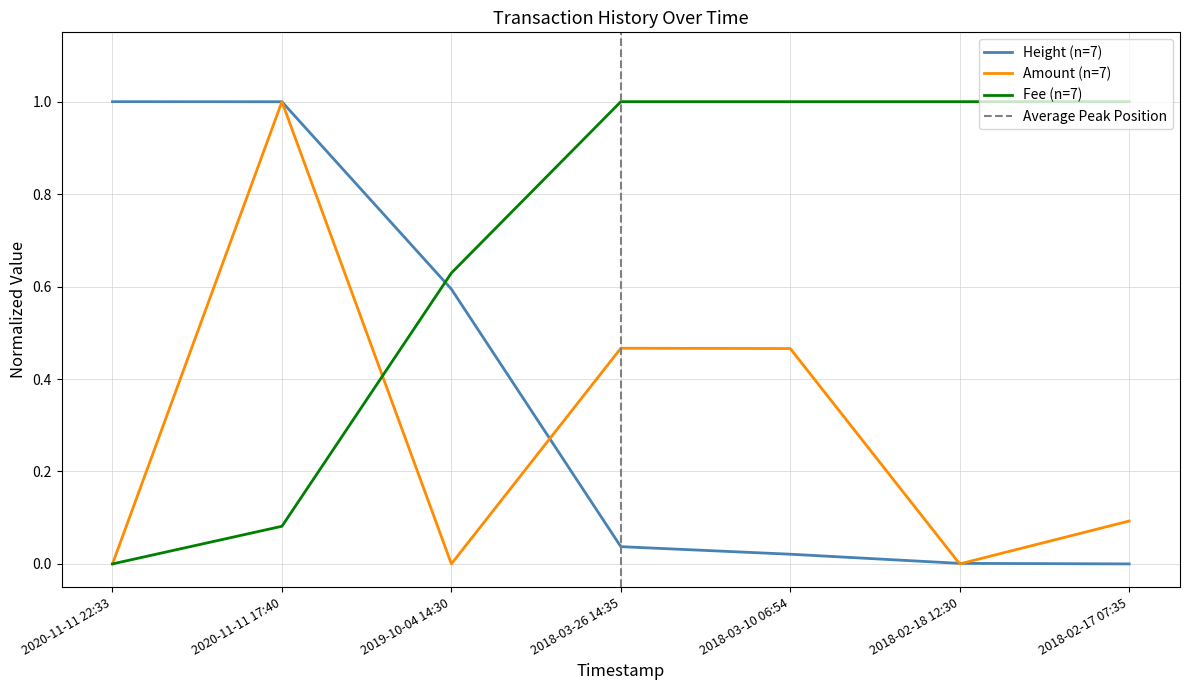

Between 2018-02-18 12:30 and 2020-11-11 17:40, which is larger?

2020-11-11 17:40